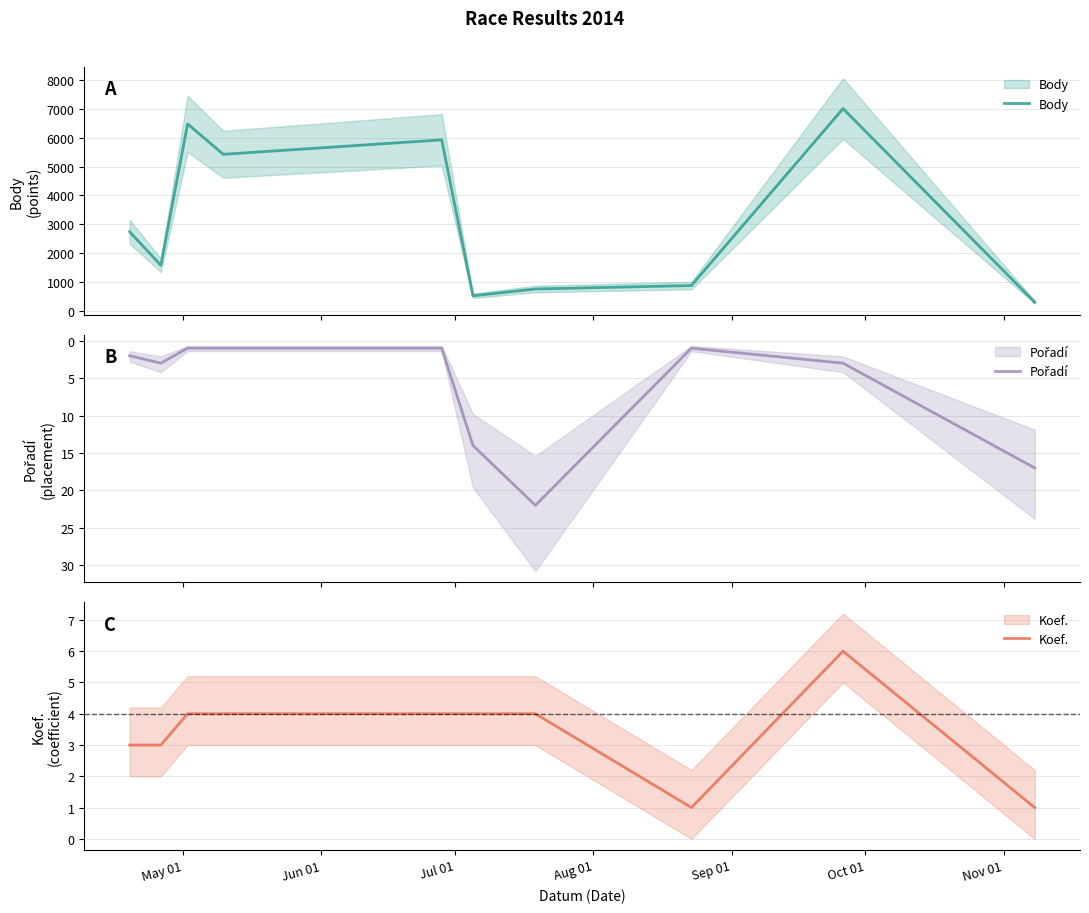

What is the highest value of the Koef. series?

6